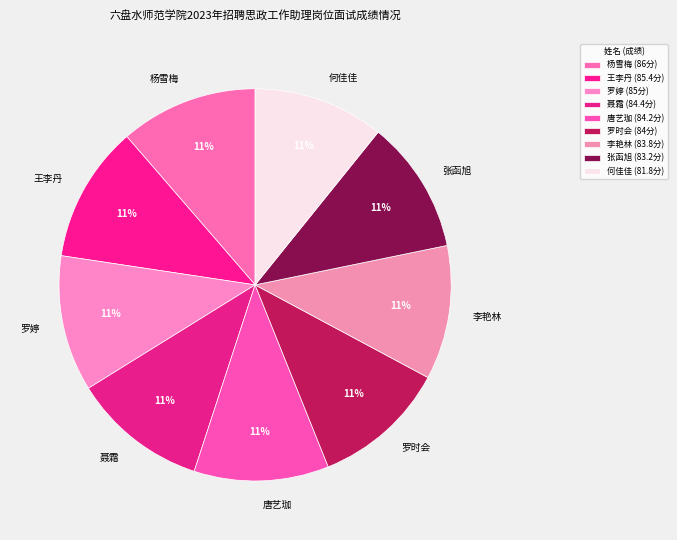

What percentage is the 罗婷 slice, to the nearest percent?

11%